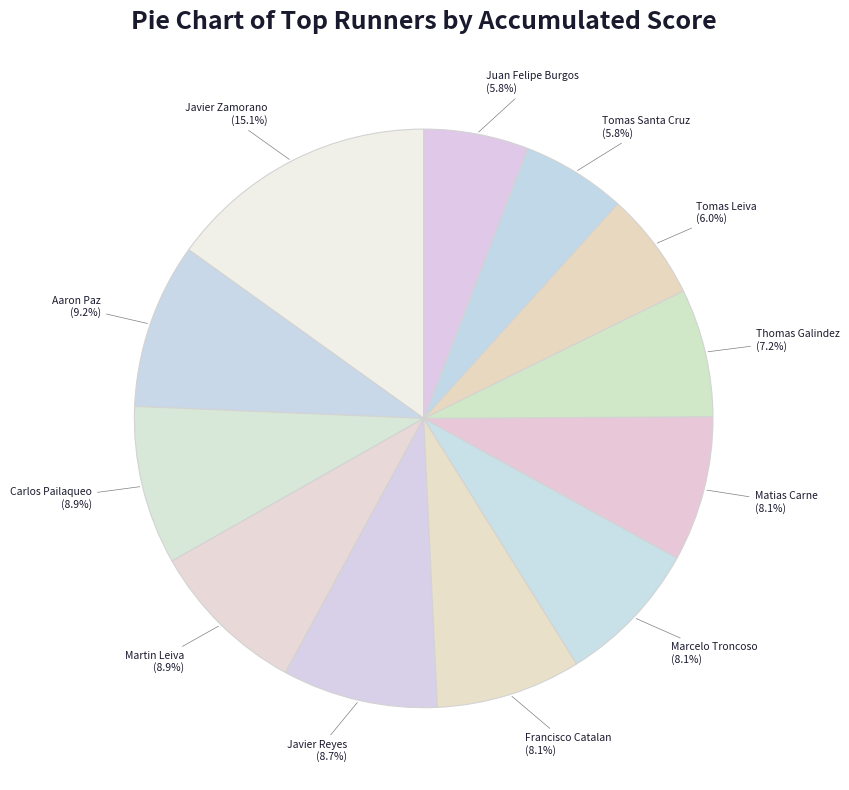

What percentage is NOT represented by Javier Reyes?

91.3%